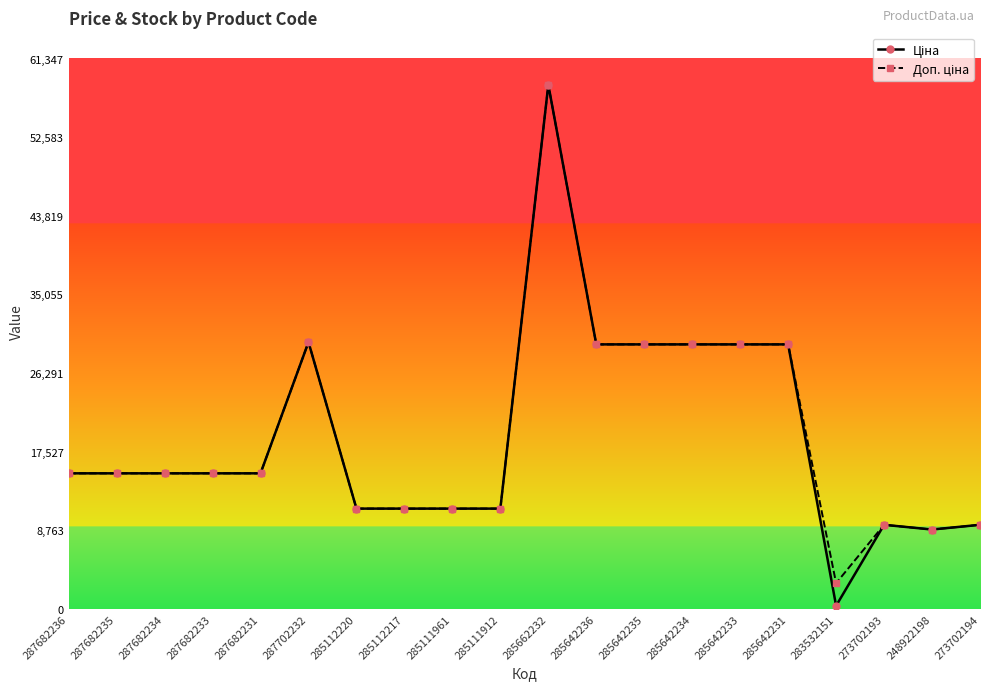

How many series are shown in this chart?

2